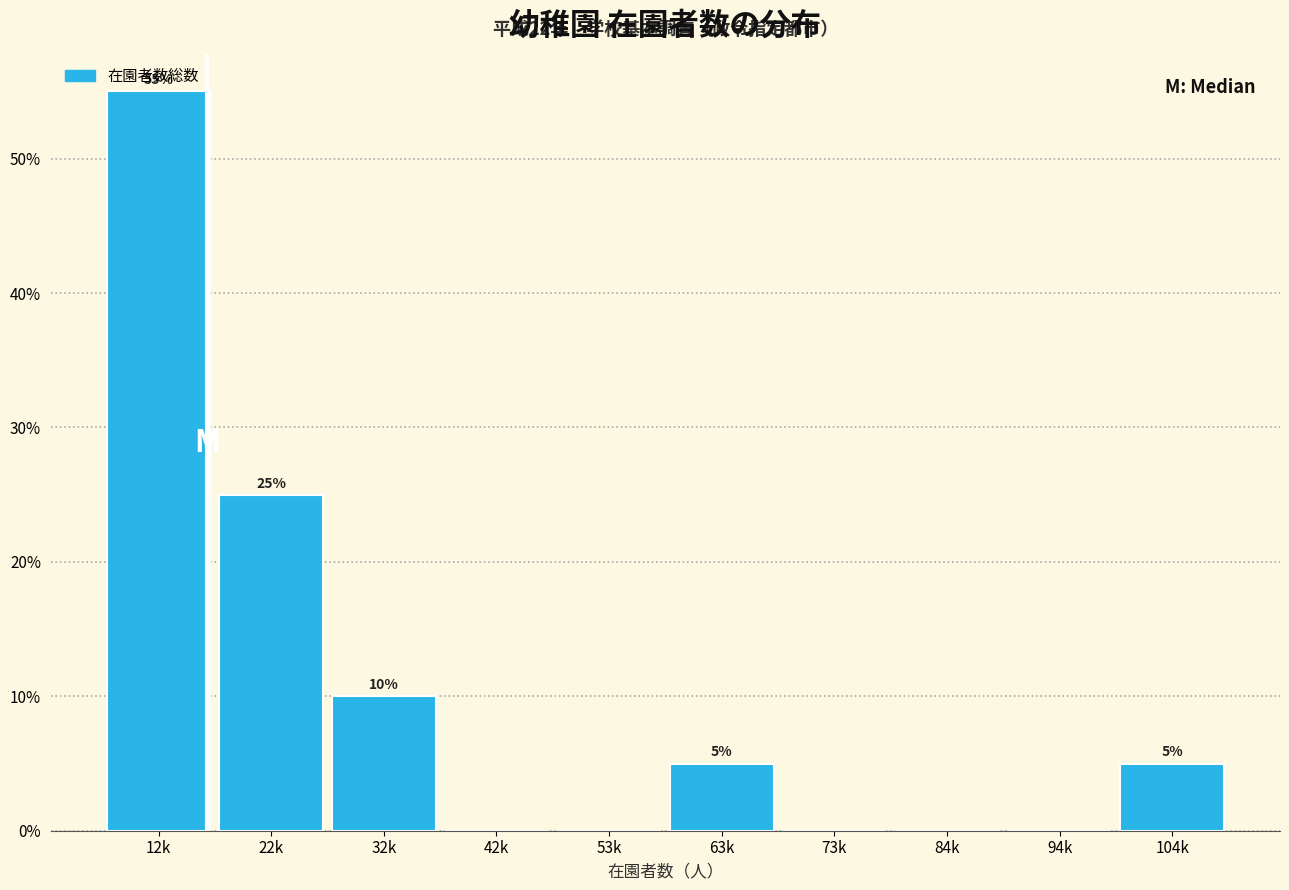

Reading right to left, extract all data points from this chart.

104k=5.0	94k=0.0	84k=0.0	73k=0.0	63k=5.0	53k=0.0	42k=0.0	32k=10.0	22k=25.0	12k=55.0